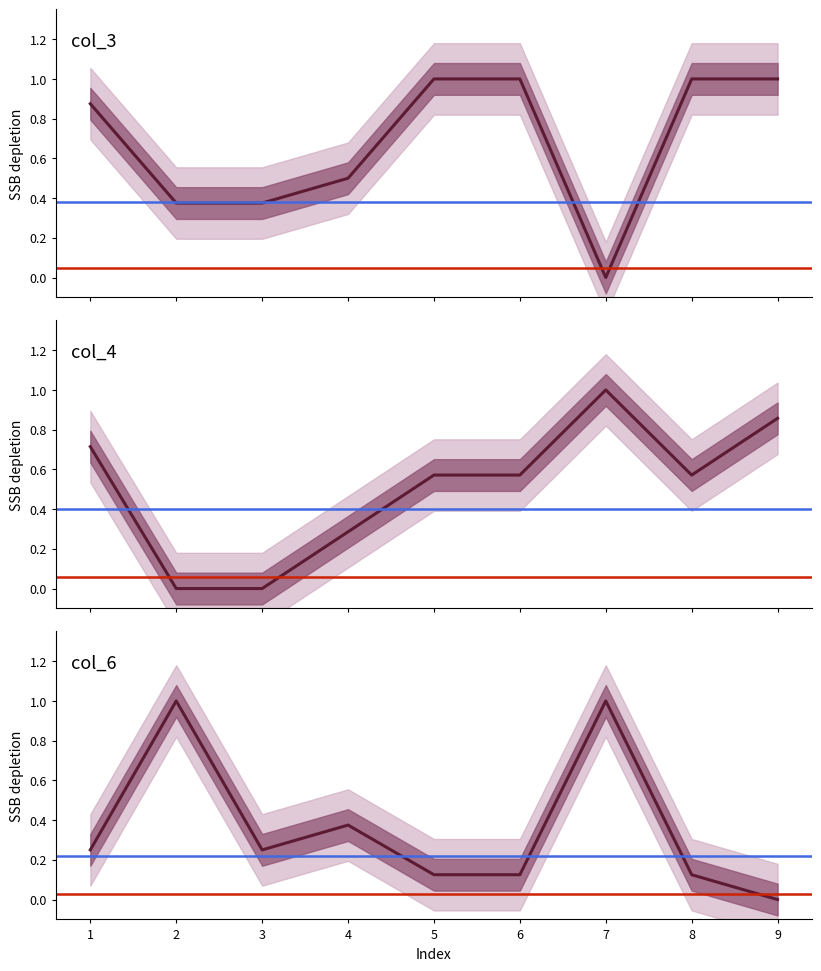

What is the approximate value of col_6 at 6?

0.1